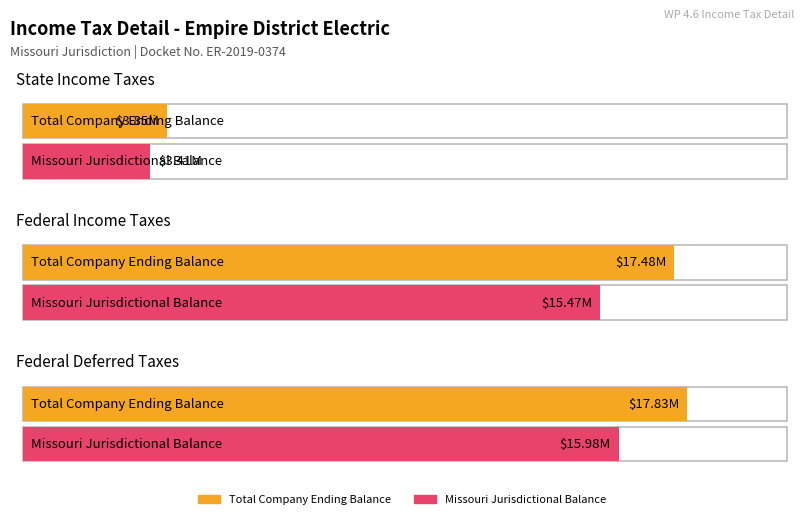

Is it true that Total Company Ending Balance equals 17483518.5 at Federal Income Taxes?

True